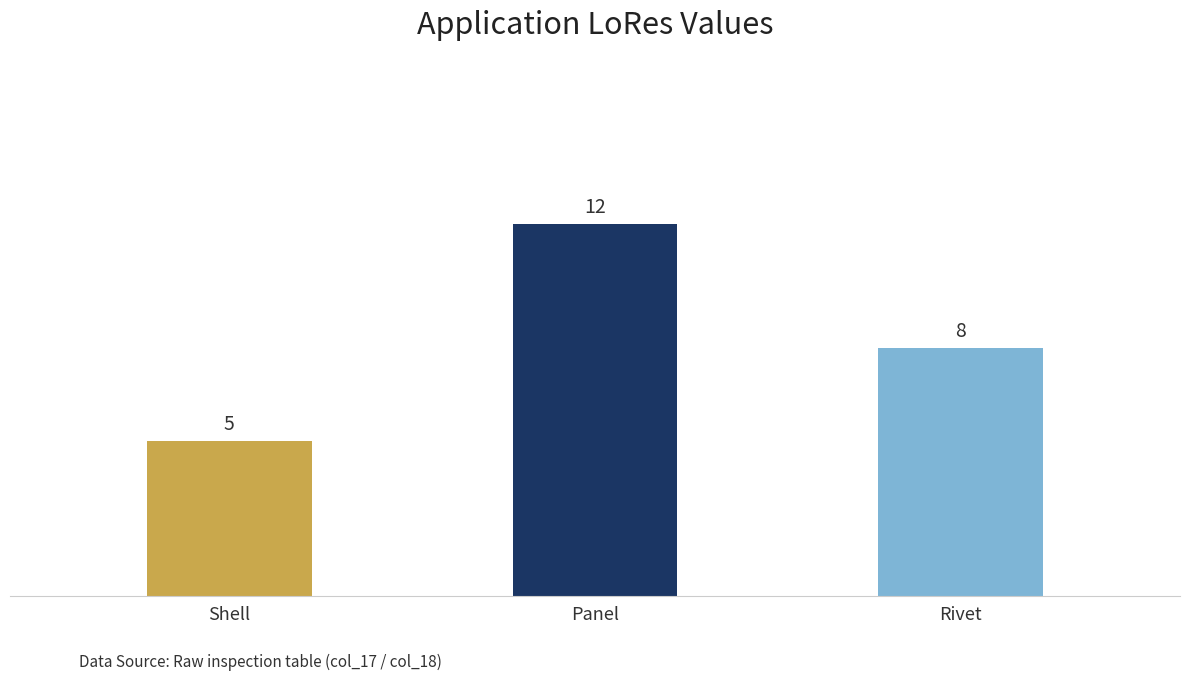

True or false: the data shows 8 at Rivet.

True